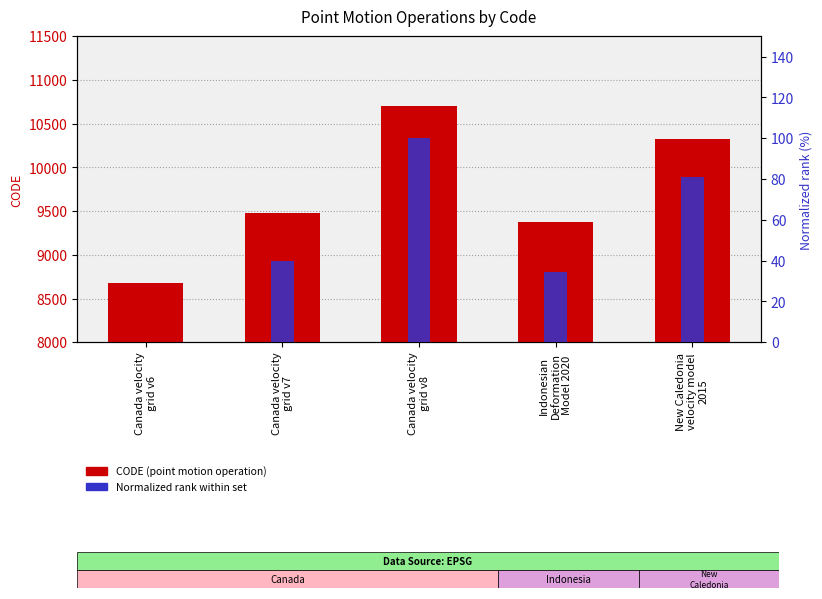

What position from the left is Canada velocity
grid v8?

3